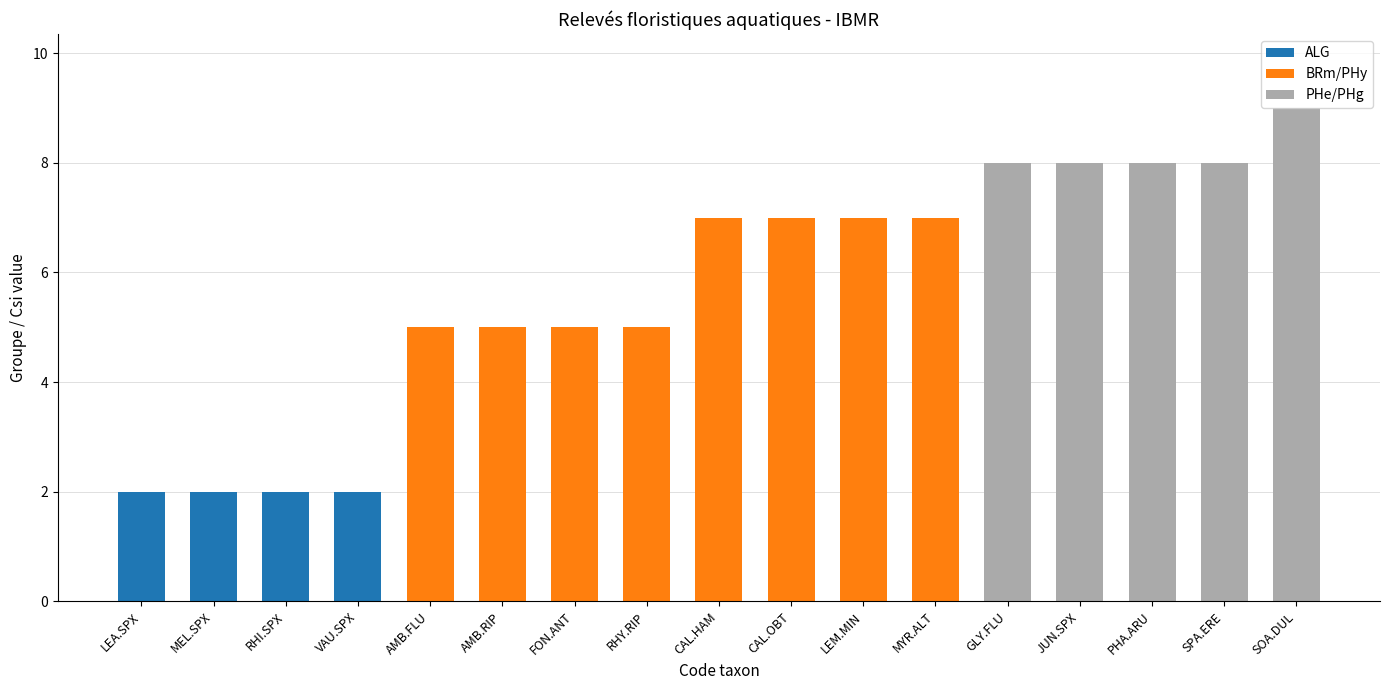

True or false: ALG has a value of 0 at LEM.MIN.

True